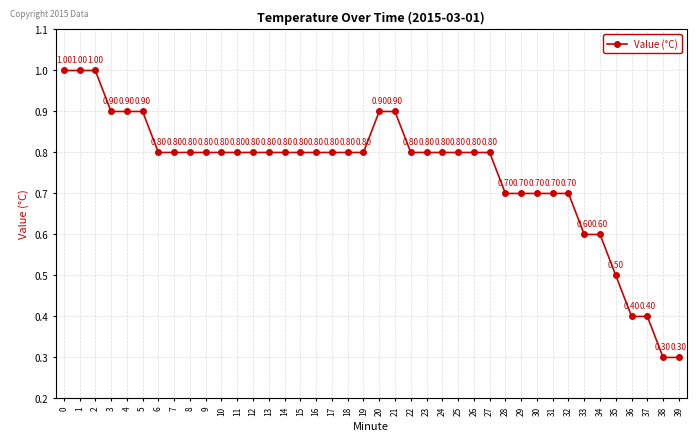

Reading right to left, list all the values displayed in this chart.

0.3	0.3	0.4	0.4	0.5	0.6	0.6	0.7	0.7	0.7	0.7	0.7	0.8	0.8	0.8	0.8	0.8	0.8	0.9	0.9	0.8	0.8	0.8	0.8	0.8	0.8	0.8	0.8	0.8	0.8	0.8	0.8	0.8	0.8	0.9	0.9	0.9	1.0	1.0	1.0